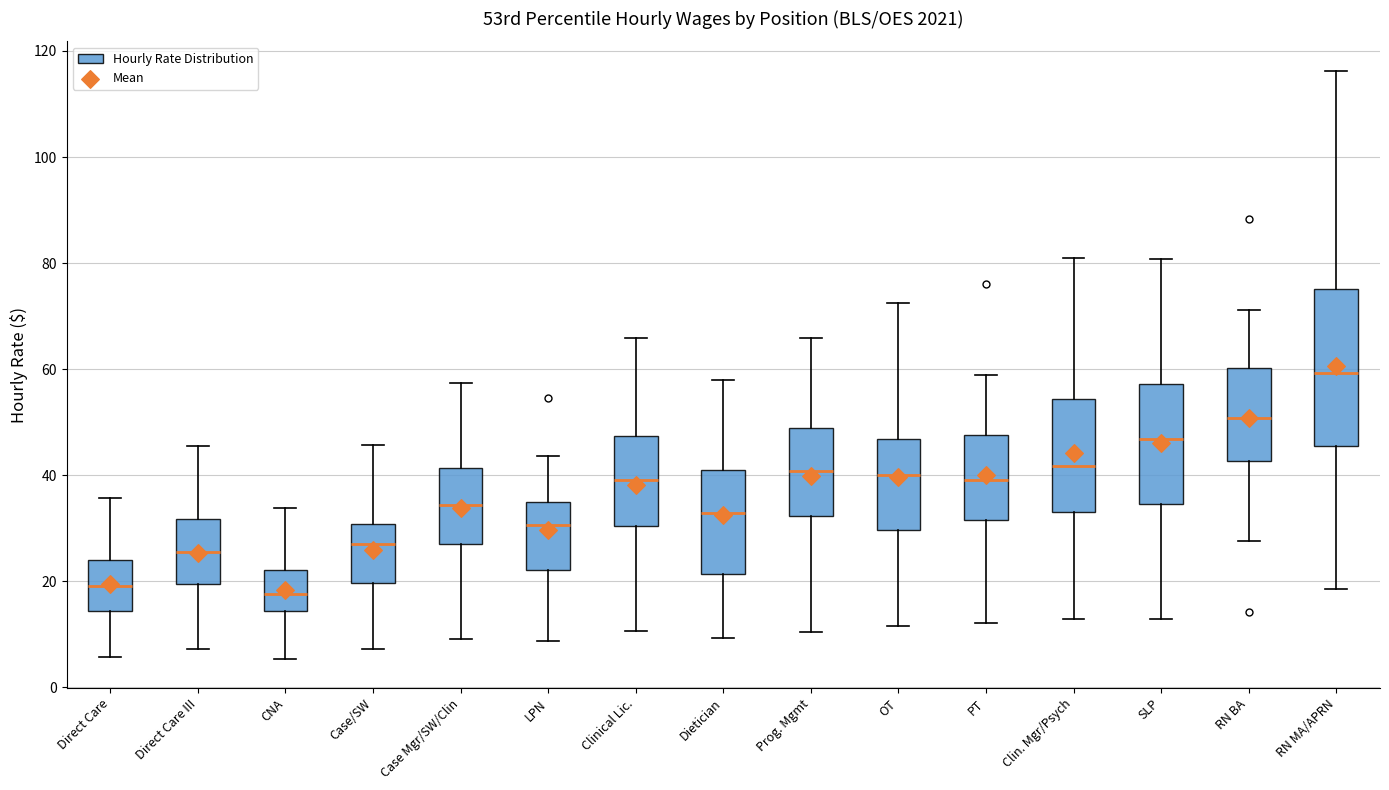

Reading left to right, read every box against the y-axis: the position of its median line, the range the box covers, and the ends of its whiskers. The values are not printed on the chart, so give them approximately, as read against the axis.

Direct Care: median 20, box 14 to 24, whiskers 6 to 36
Direct Care III: median 26, box 20 to 32, whiskers 8 to 46
CNA: median 18, box 14 to 22, whiskers 6 to 34
Case/SW: median 28, box 20 to 30, whiskers 8 to 46
Case Mgr/SW/Clin: median 34, box 28 to 42, whiskers 10 to 58
LPN: median 30, box 22 to 36, whiskers 8 to 44
Clinical Lic.: median 40, box 30 to 48, whiskers 10 to 66
Dietician: median 32, box 22 to 42, whiskers 10 to 58
Prog. Mgmt: median 40, box 32 to 48, whiskers 10 to 66
OT: median 40, box 30 to 46, whiskers 12 to 72
PT: median 40, box 32 to 48, whiskers 12 to 58
Clin. Mgr/Psych: median 42, box 34 to 54, whiskers 12 to 80
SLP: median 46, box 34 to 58, whiskers 12 to 80
RN BA: median 50, box 42 to 60, whiskers 28 to 72
RN MA/APRN: median 60, box 46 to 76, whiskers 18 to 116